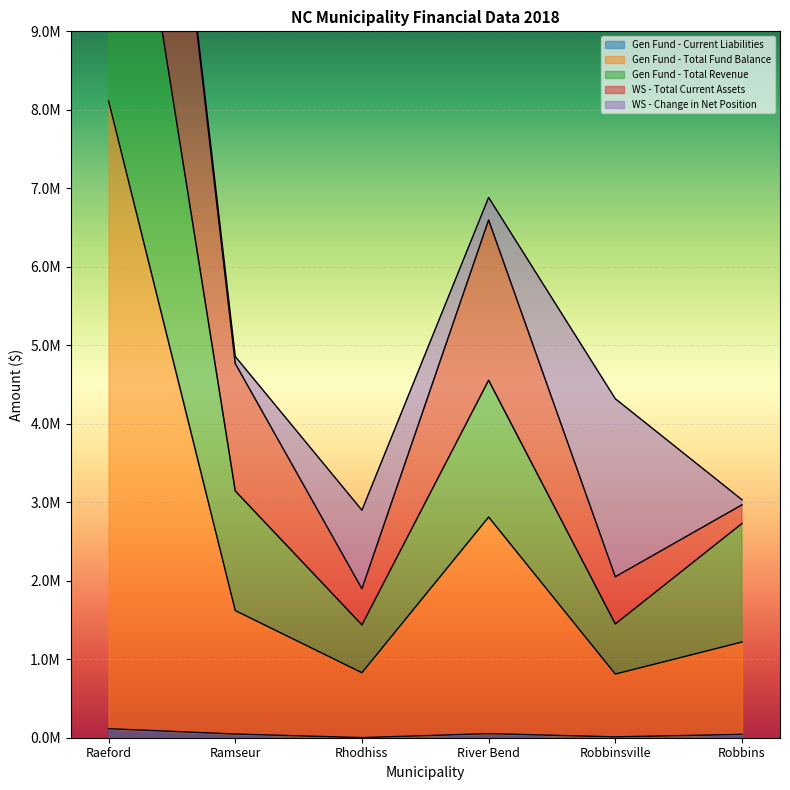

The Gen Fund - Total Revenue series shows 23844111.2 at Raeford. True or false?

False